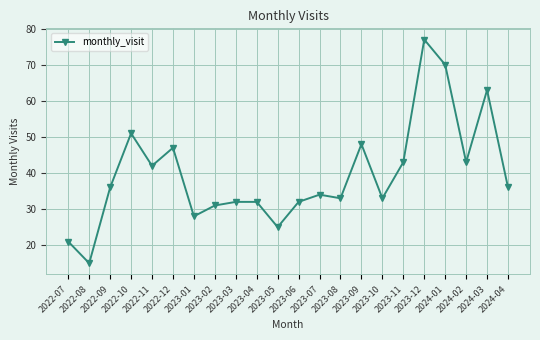

How many data points are less than 36?

11